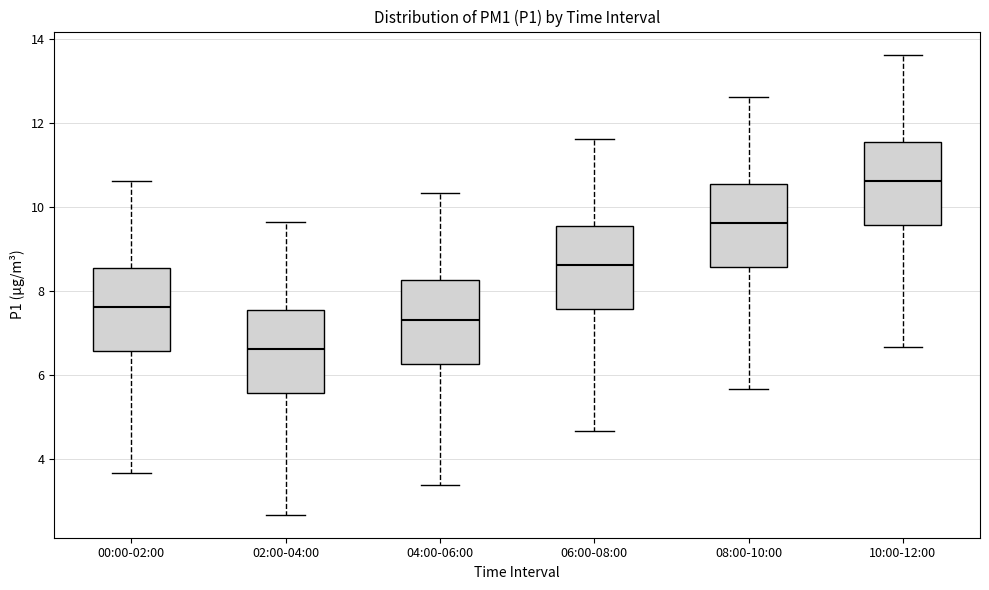

Reading left to right, read every box against the y-axis: the position of its median line, the range the box covers, and the ends of its whiskers. The values are not printed on the chart, so give them approximately, as read against the axis.

00:00-02:00: median 7.6, box 6.6 to 8.6, whiskers 3.6 to 10.6
02:00-04:00: median 6.6, box 5.6 to 7.6, whiskers 2.6 to 9.6
04:00-06:00: median 7.4, box 6.2 to 8.2, whiskers 3.4 to 10.4
06:00-08:00: median 8.6, box 7.6 to 9.6, whiskers 4.6 to 11.6
08:00-10:00: median 9.6, box 8.6 to 10.6, whiskers 5.6 to 12.6
10:00-12:00: median 10.6, box 9.6 to 11.6, whiskers 6.6 to 13.6